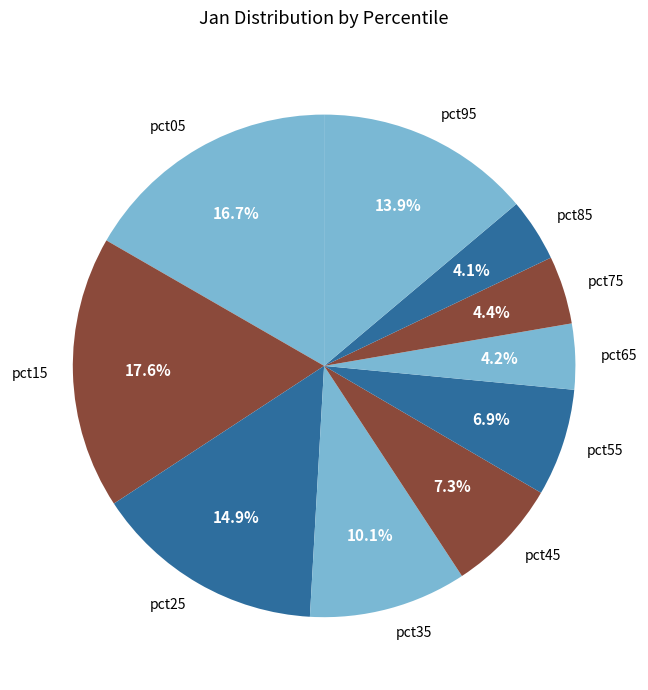

What percentage is the pct55 slice, to the nearest percent?

7%